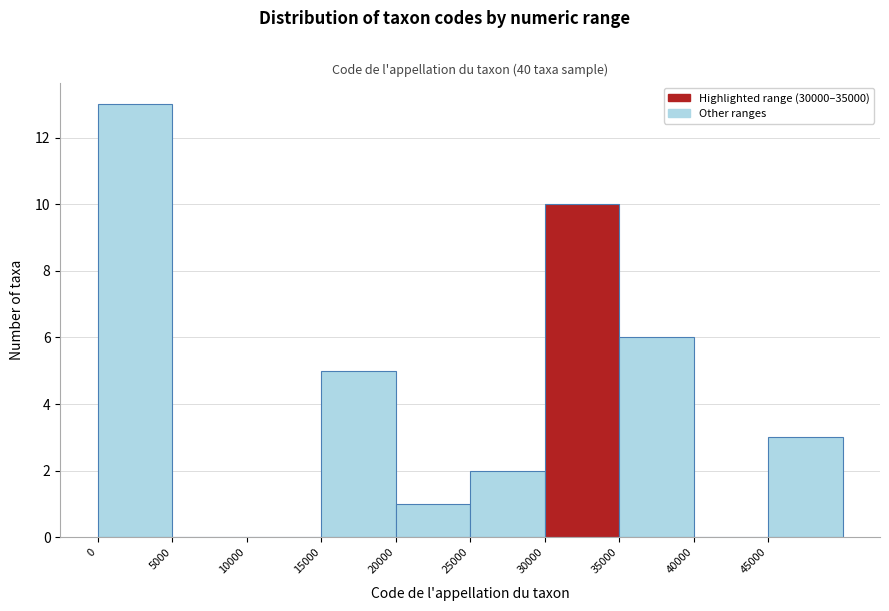

Over which range of the x-axis is the bar tallest?

0 to 5000